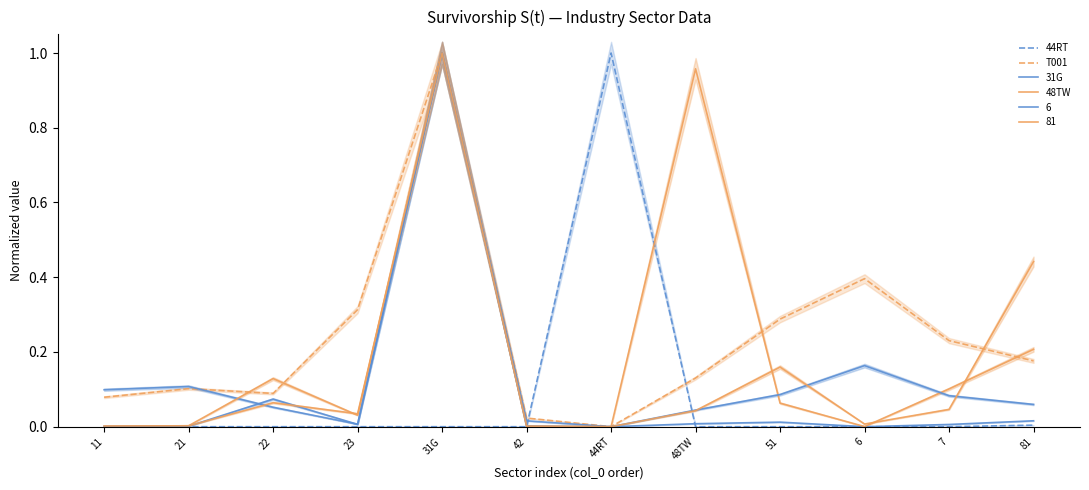

In 31G, how many points are higher than both neighbors (excluding endpoints)?

3